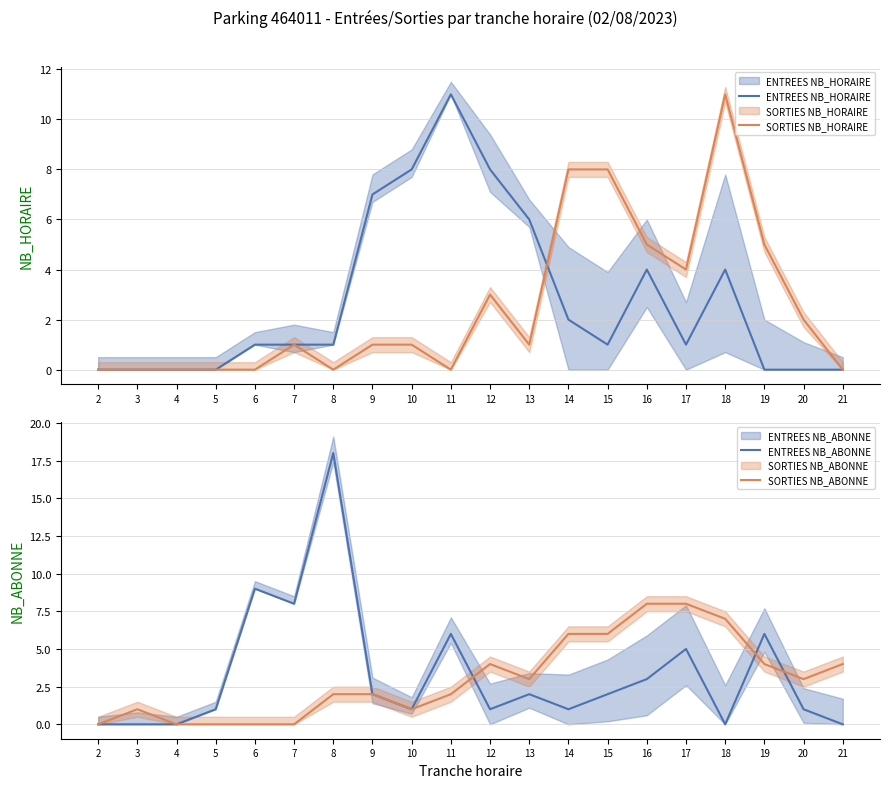

Reading right to left, list all the values displayed in this chart.

ENTREES NB_HORAIRE: 21=0	20=0	19=0	18=4	17=1	16=4	15=1	14=2	13=6	12=8	11=11	10=8	9=7	8=1	7=1	6=1	5=0	4=0	3=0	2=0
SORTIES NB_HORAIRE: 21=0	20=2	19=5	18=11	17=4	16=5	15=8	14=8	13=1	12=3	11=0	10=1	9=1	8=0	7=1	6=0	5=0	4=0	3=0	2=0
ENTREES NB_ABONNE: 21=0	20=1	19=6	18=0	17=5	16=3	15=2	14=1	13=2	12=1	11=6	10=1	9=2	8=18	7=8	6=9	5=1	4=0	3=0	2=0
SORTIES NB_ABONNE: 21=4	20=3	19=4	18=7	17=8	16=8	15=6	14=6	13=3	12=4	11=2	10=1	9=2	8=2	7=0	6=0	5=0	4=0	3=1	2=0